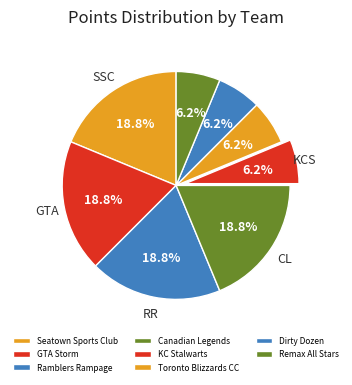

What percentage is NOT represented by Seatown Sports Club?

81.2%